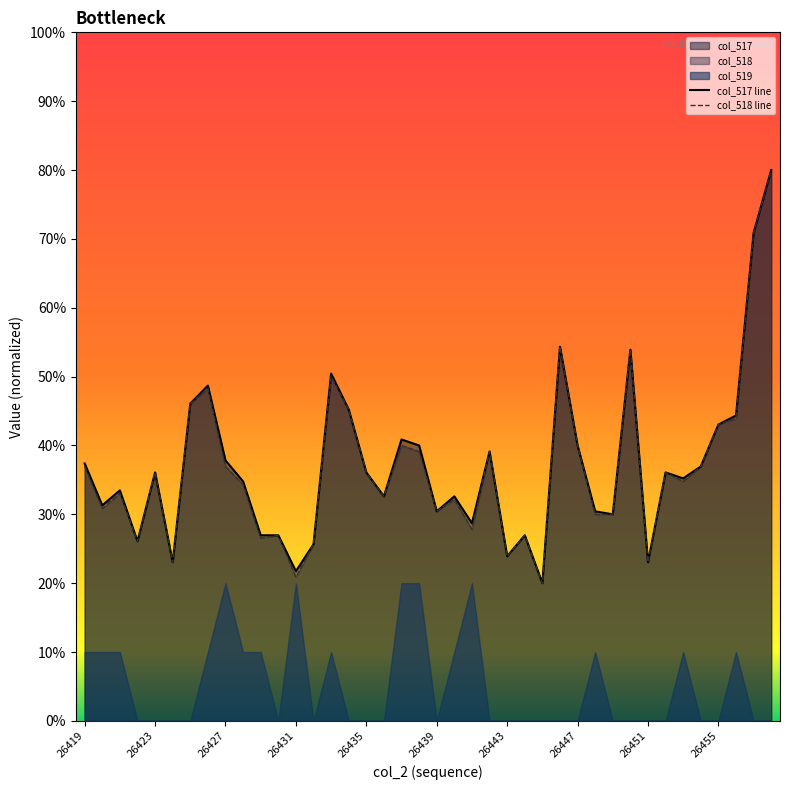

What is the sum of all col_518 line values?

1472.2